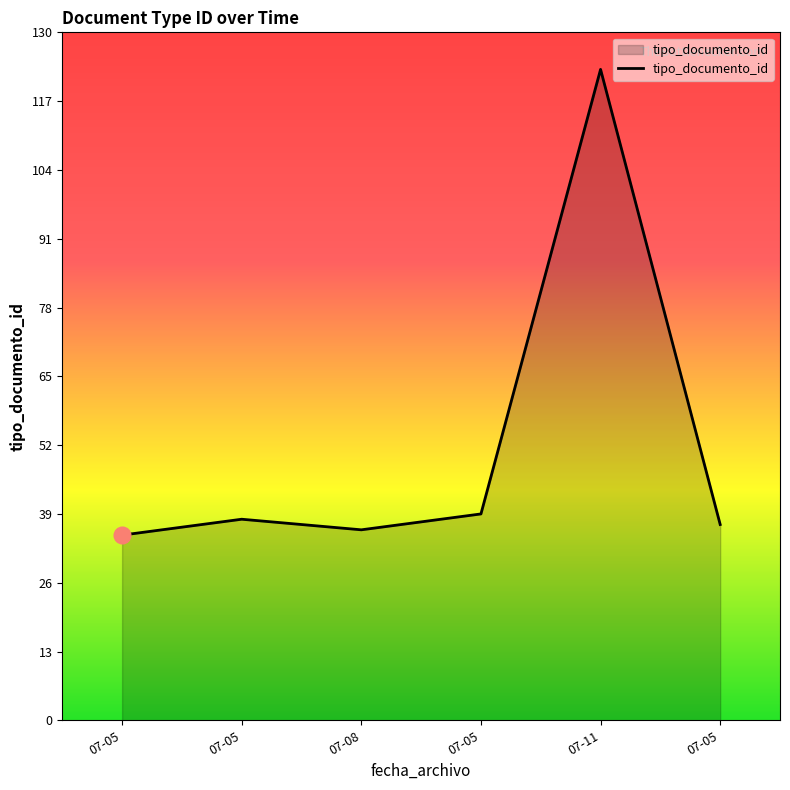

Does the chart display data point markers on the line(s)?

No